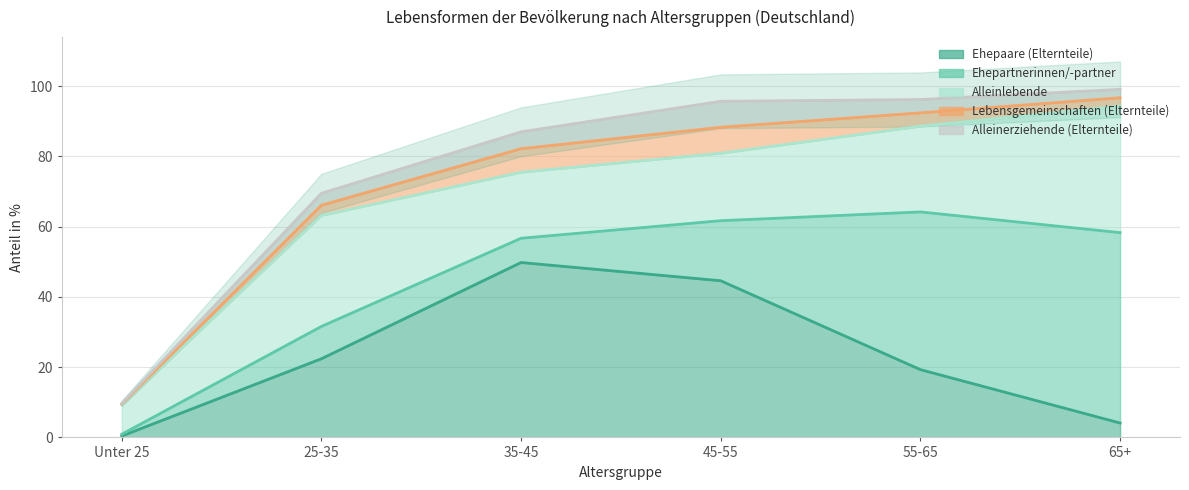

True or false: Alleinerziehende (Elternteile) has a value of 3.4 at 25-35.

True